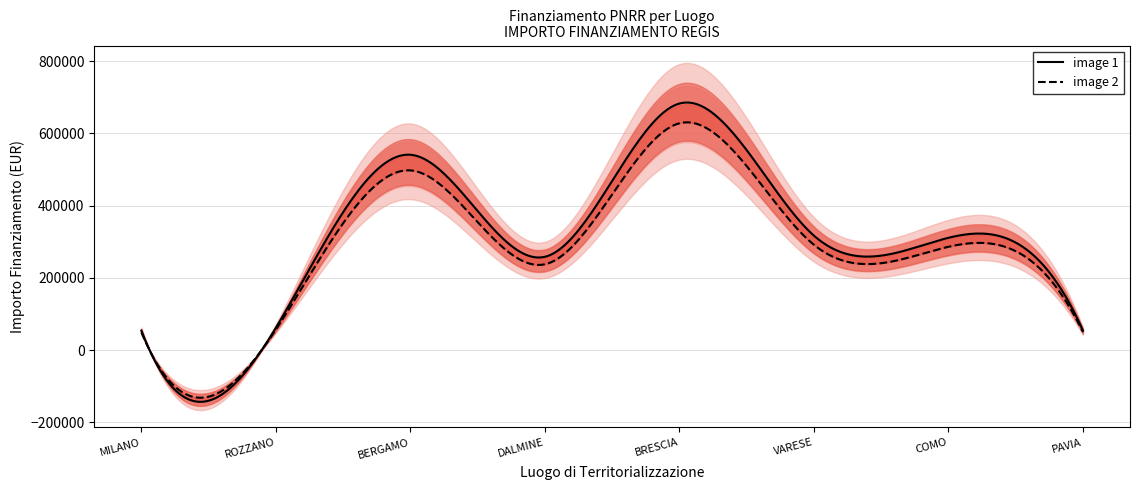

Approximately how many times larger is the value at BRESCIA compared to DALMINE?

2.6